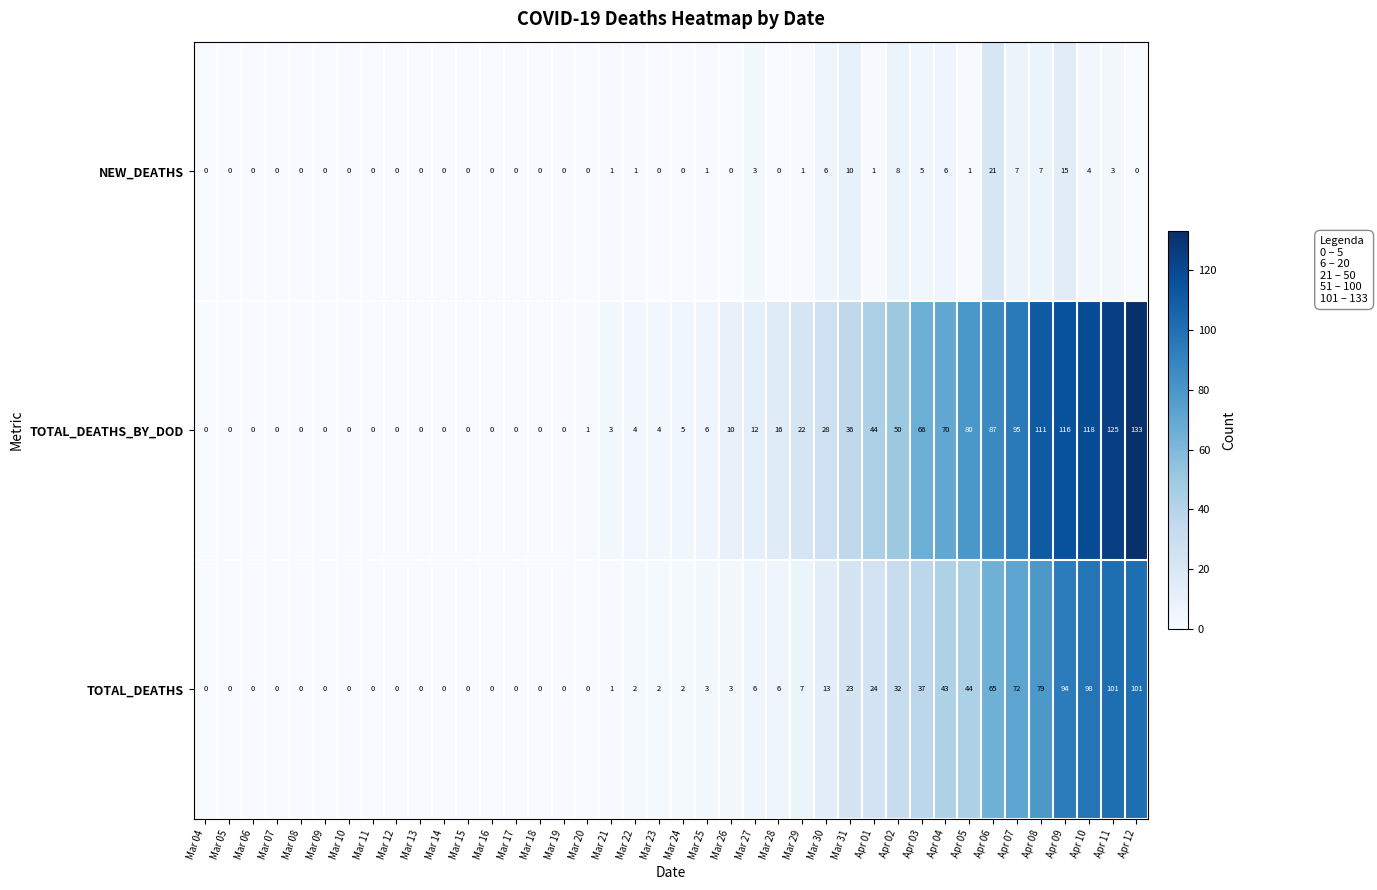

The TOTAL_DEATHS series shows 3 at Mar 23. True or false?

False